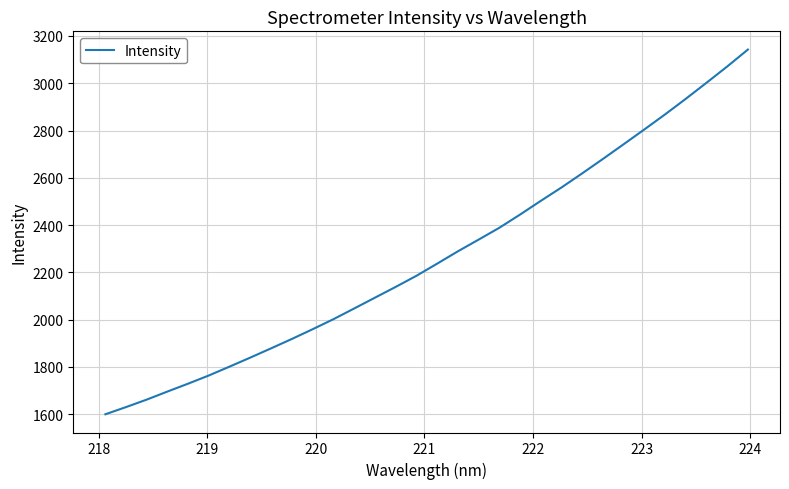

What is the difference between the maximum and minimum values?

1542.9